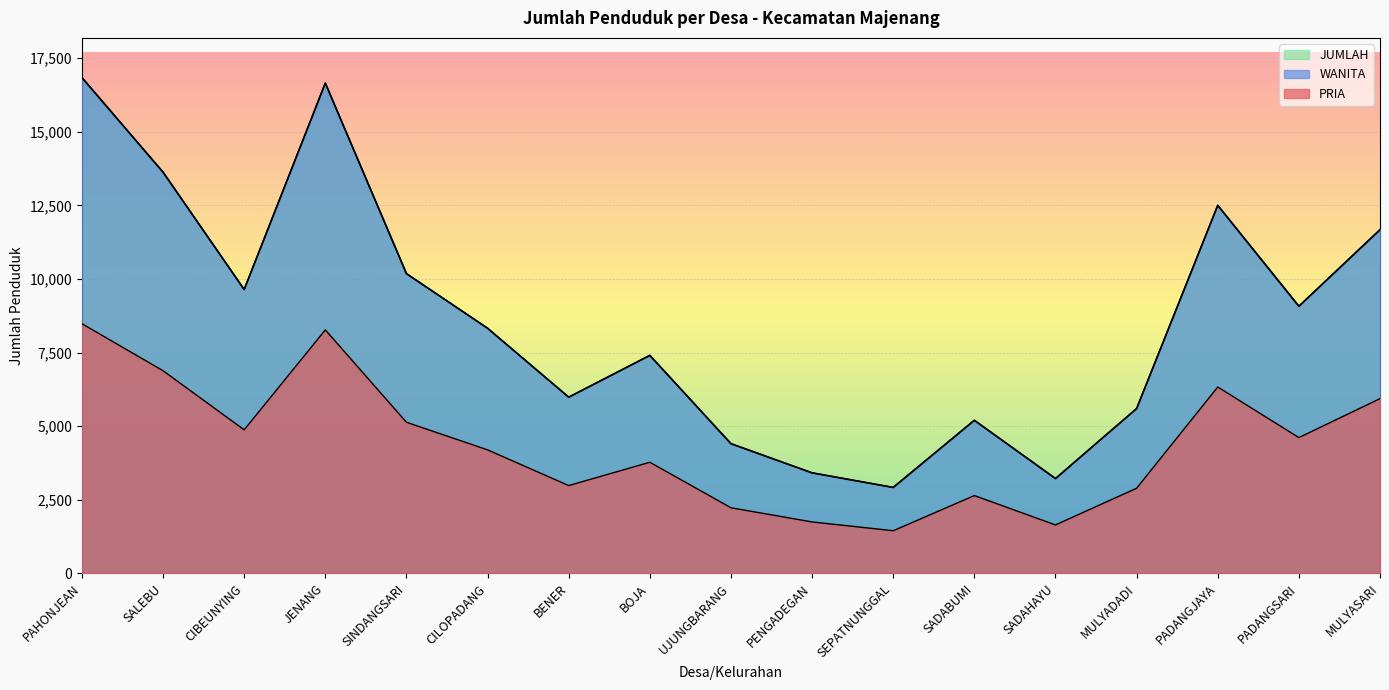

What is the smallest value displayed?

1446